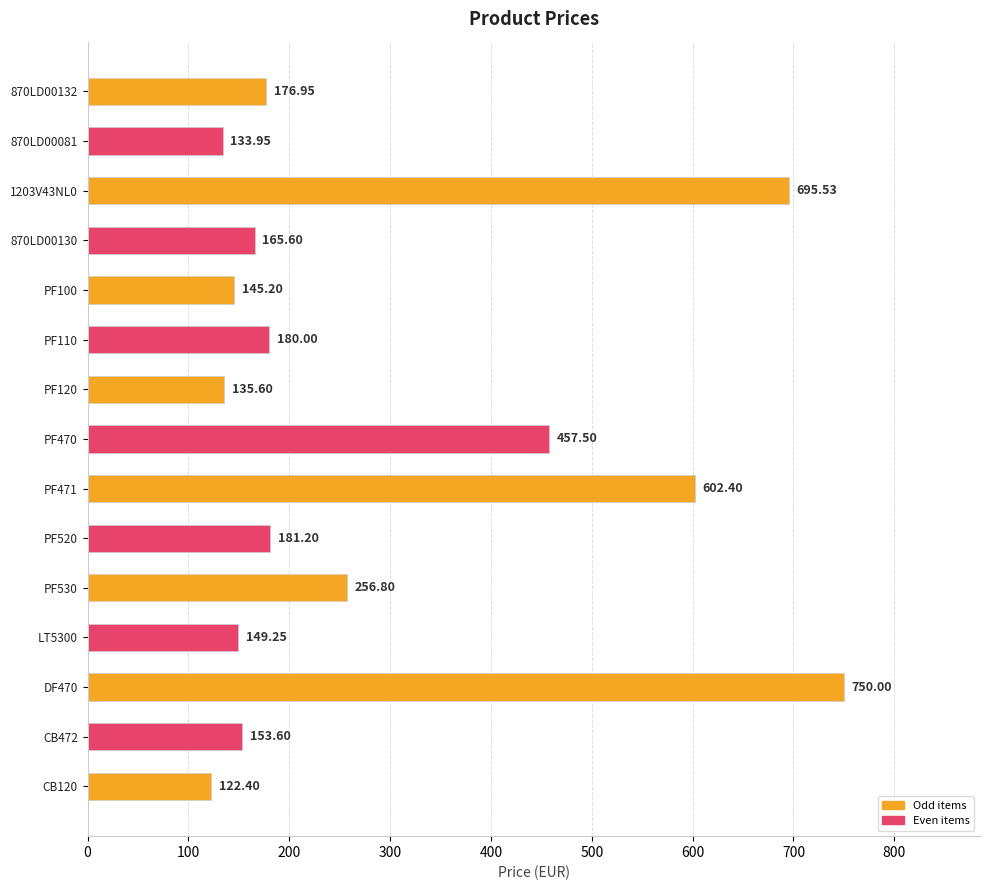

What is the difference between the maximum and minimum values?

627.6